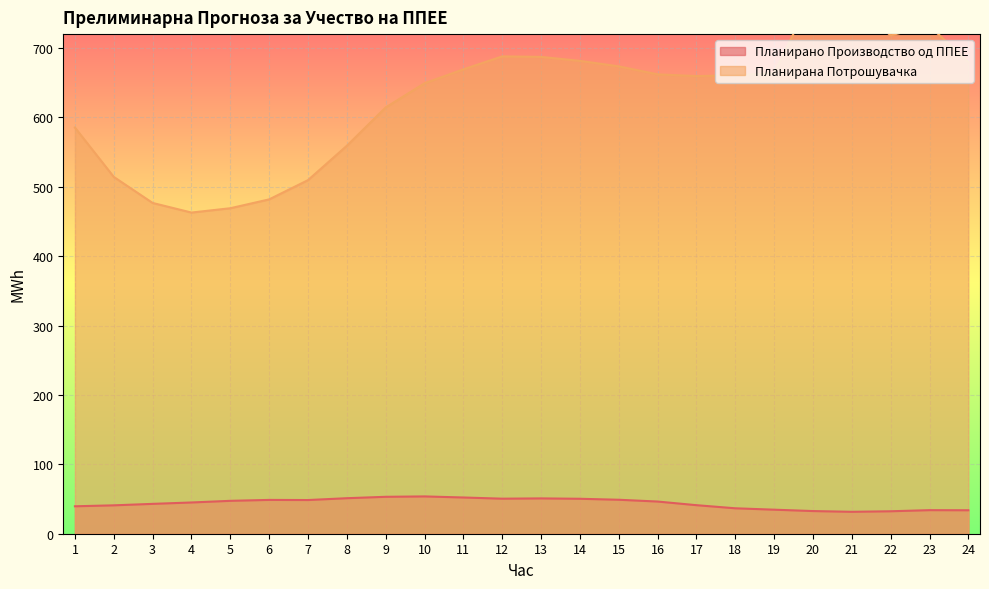

Reading left to right, what are all the values shown in this chart?

Планирано Производство од ППЕЕ: 1=39.5	2=40.9	3=43.0	4=45.0	5=47.4	6=48.7	7=48.5	8=51.2	9=53.2	10=53.8	11=52.2	12=50.5	13=50.9	14=50.4	15=49.0	16=46.4	17=41.1	18=36.6	19=34.6	20=32.7	21=31.6	22=32.4	23=34.0	24=33.8
Планирана Потрошувачка: 1=585.4	2=514.2	3=476.7	4=462.8	5=469.1	6=481.8	7=509.6	8=559.1	9=614.3	10=649.1	11=669.2	12=687.9	13=687.2	14=681.5	15=673.5	16=662.0	17=659.5	18=660.6	19=663.8	20=777.9	21=763.3	22=718.3	23=731.7	24=679.7